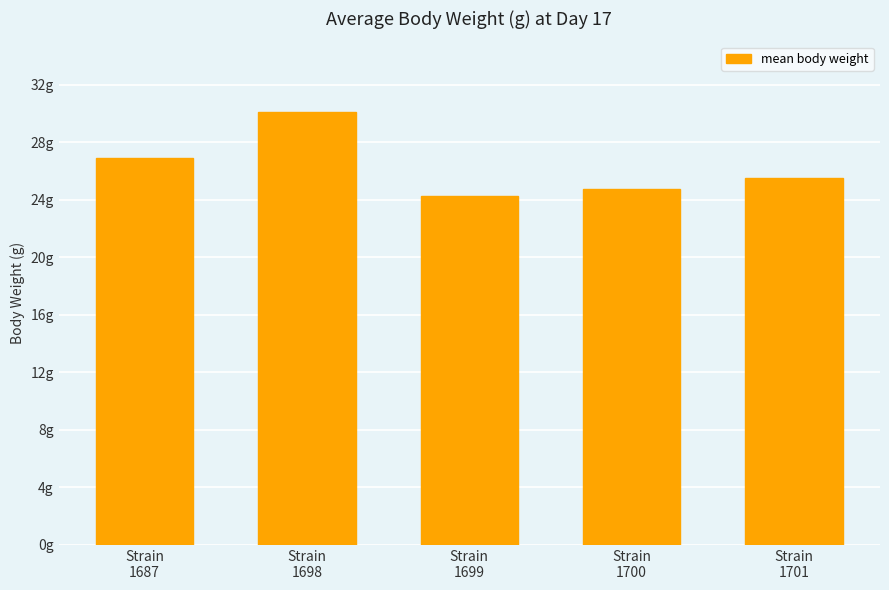

Does the chart contain any negative values?

No